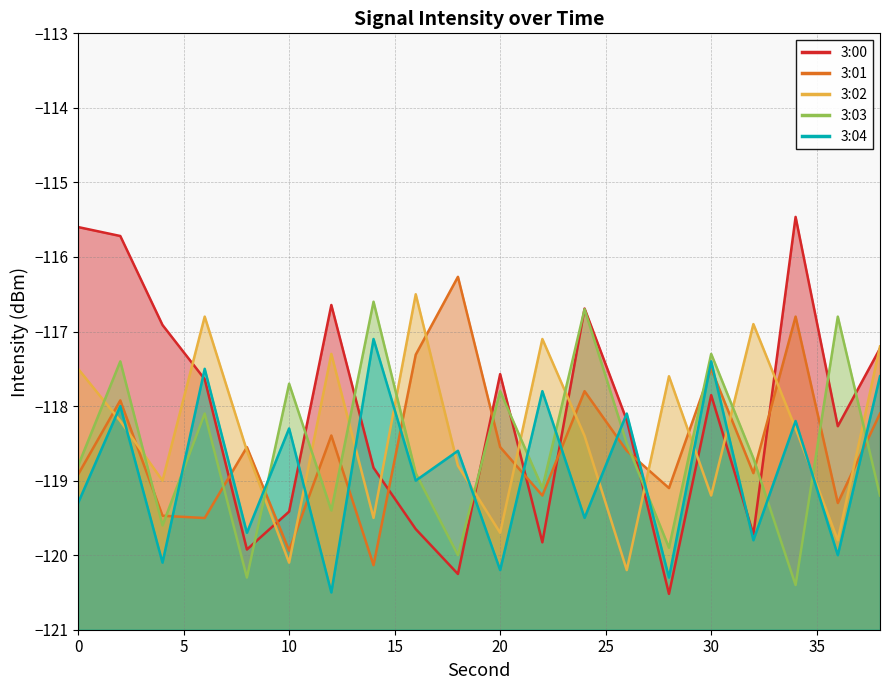

Reading right to left, list all the values displayed in this chart.

3:00: -117.2	-118.3	-115.5	-119.7	-117.9	-120.5	-118.2	-116.7	-119.8	-117.6	-120.3	-119.7	-118.8	-116.6	-119.4	-119.9	-117.6	-116.9	-115.7	-115.6
3:01: -118.1	-119.3	-116.8	-118.9	-117.5	-119.1	-118.6	-117.8	-119.2	-118.5	-116.3	-117.3	-120.1	-118.4	-119.9	-118.6	-119.5	-119.5	-117.9	-118.9
3:02: -117.2	-119.8	-118.3	-116.9	-119.2	-117.6	-120.2	-118.4	-117.1	-119.7	-118.8	-116.5	-119.5	-117.3	-120.1	-118.6	-116.8	-119.0	-118.2	-117.5
3:03: -119.2	-116.8	-120.4	-118.7	-117.3	-119.9	-118.5	-116.7	-119.1	-117.8	-120.0	-118.9	-116.6	-119.4	-117.7	-120.3	-118.1	-119.6	-117.4	-118.8
3:04: -117.6	-120.0	-118.2	-119.8	-117.4	-120.3	-118.1	-119.5	-117.8	-120.2	-118.6	-119.0	-117.1	-120.5	-118.3	-119.7	-117.5	-120.1	-118.0	-119.3